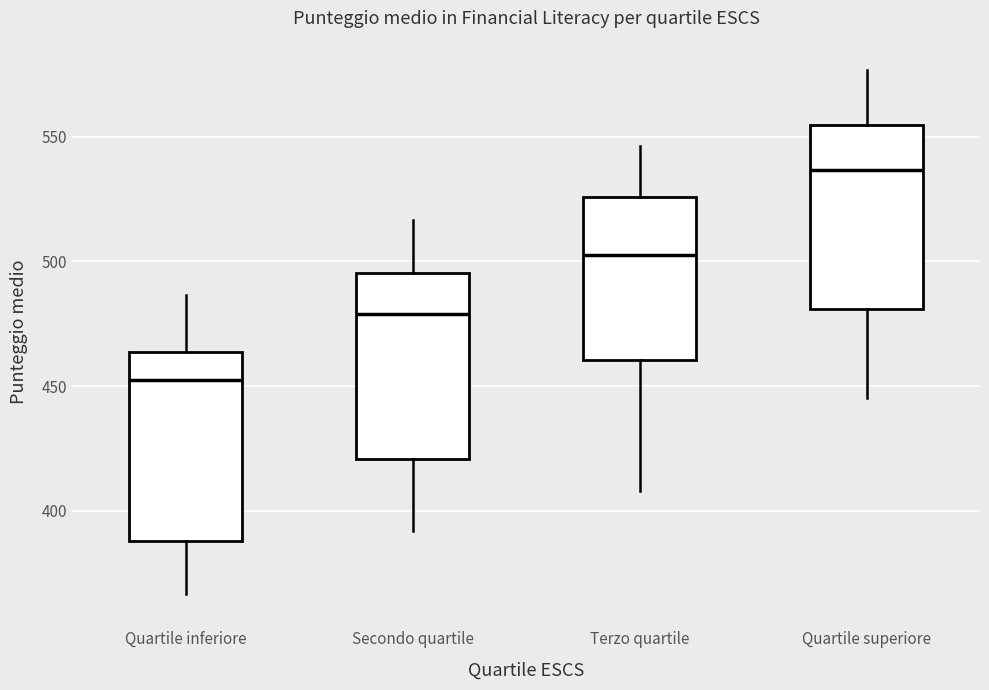

Reading left to right, read every box against the y-axis: the position of its median line, the range the box covers, and the ends of its whiskers. The values are not printed on the chart, so give them approximately, as read against the axis.

Quartile inferiore: median 455, box 390 to 465, whiskers 365 to 485
Secondo quartile: median 480, box 420 to 495, whiskers 390 to 515
Terzo quartile: median 505, box 460 to 525, whiskers 410 to 545
Quartile superiore: median 535, box 480 to 555, whiskers 445 to 575